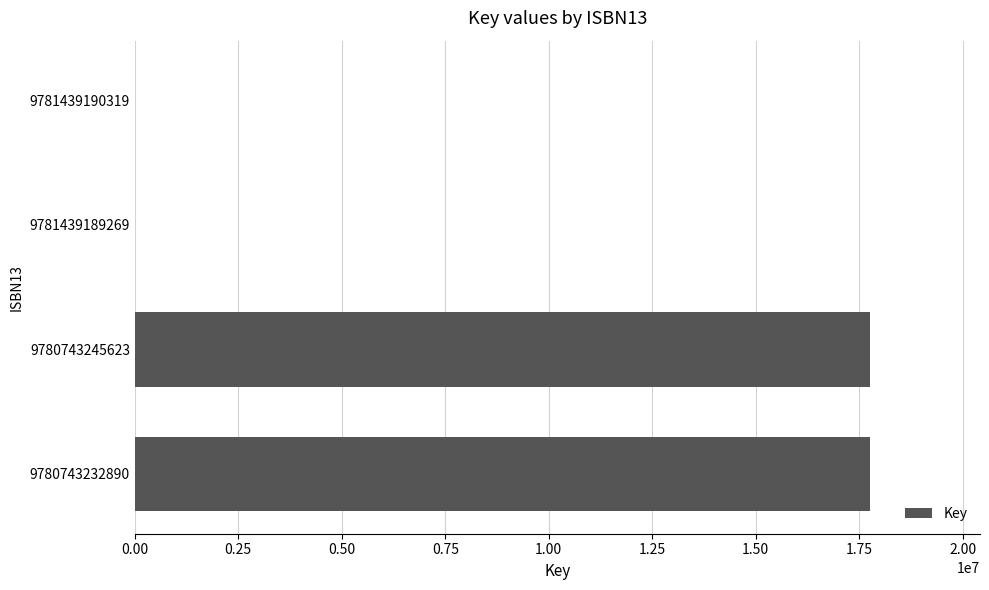

What is the maximum value shown in the chart?

17753981